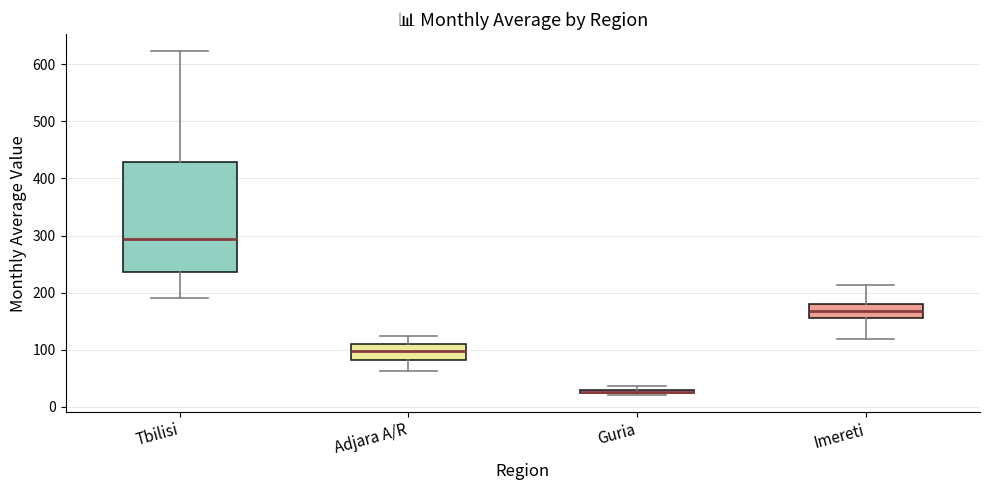

Comparing the boxes themselves (not the whiskers), which one is the tallest?

Tbilisi